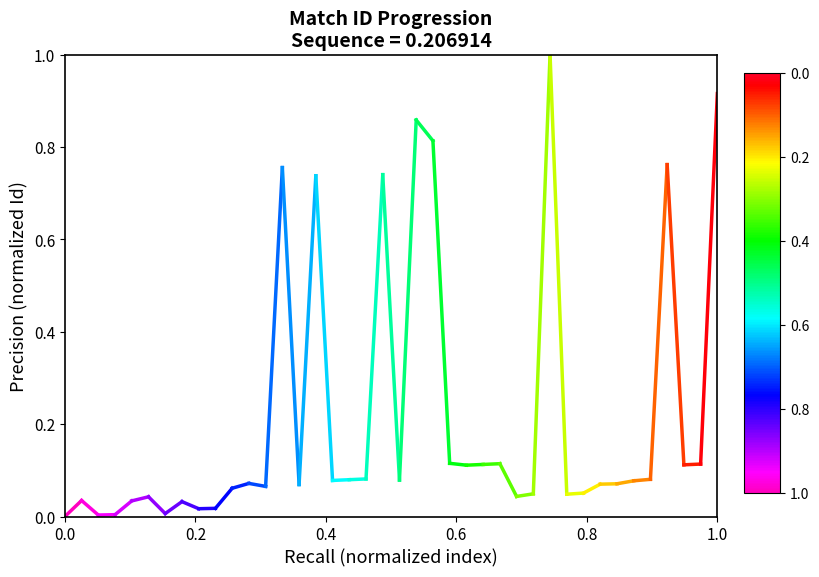

True or false: the data shows 0.0 at 0.0.

False